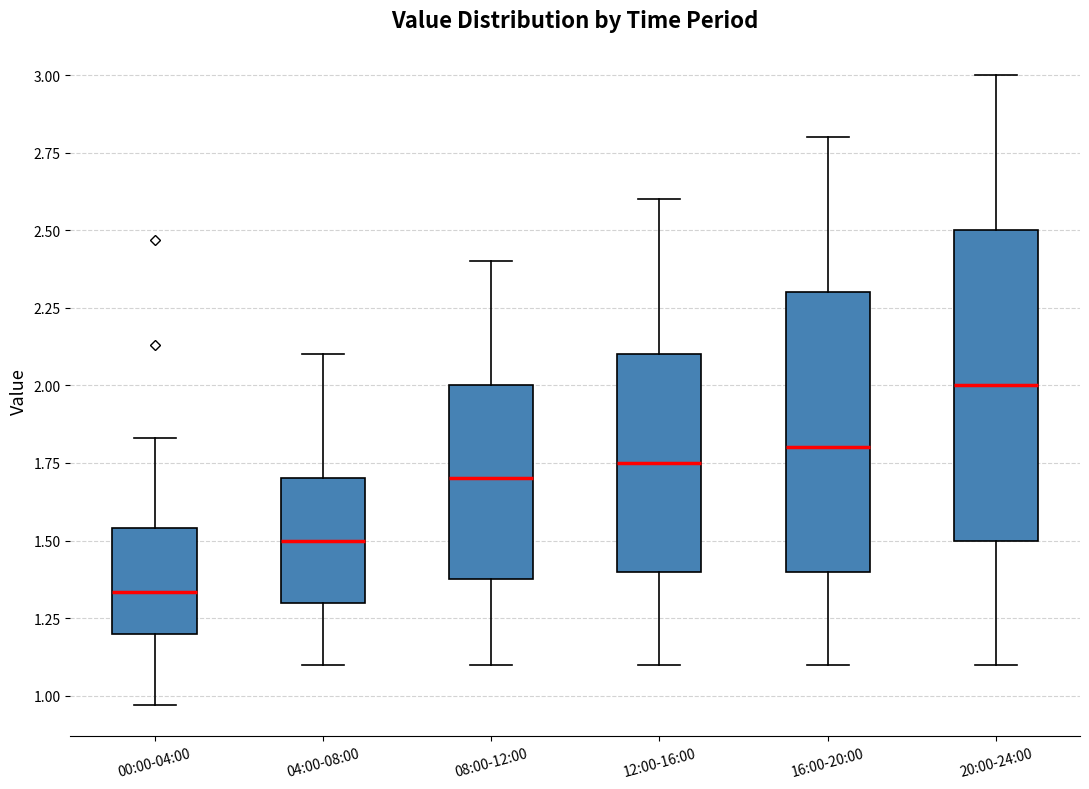

Which box's median line is the lowest?

00:00-04:00